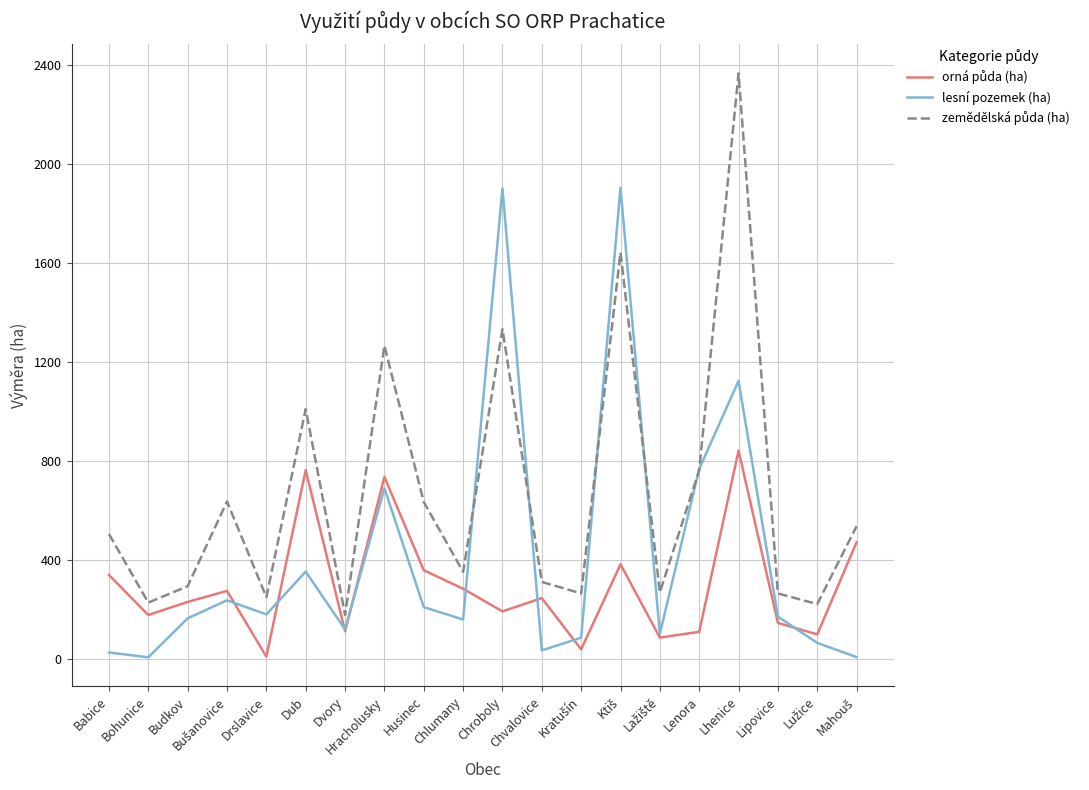

Which series changed the most between Budkov and Lenora?

lesní pozemek (ha)